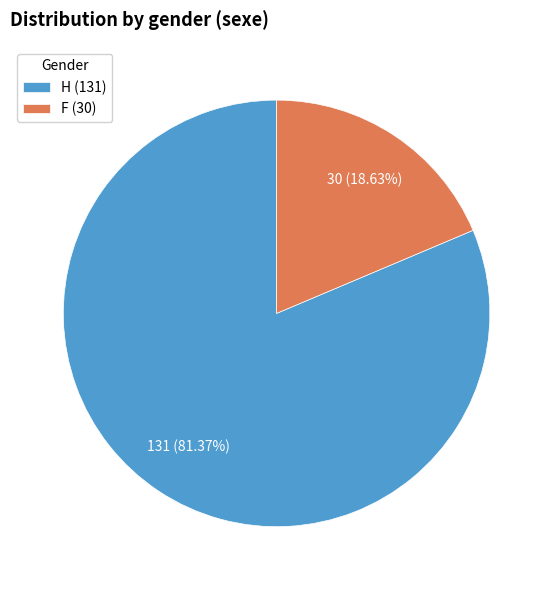

Count the number of slices in the pie.

2